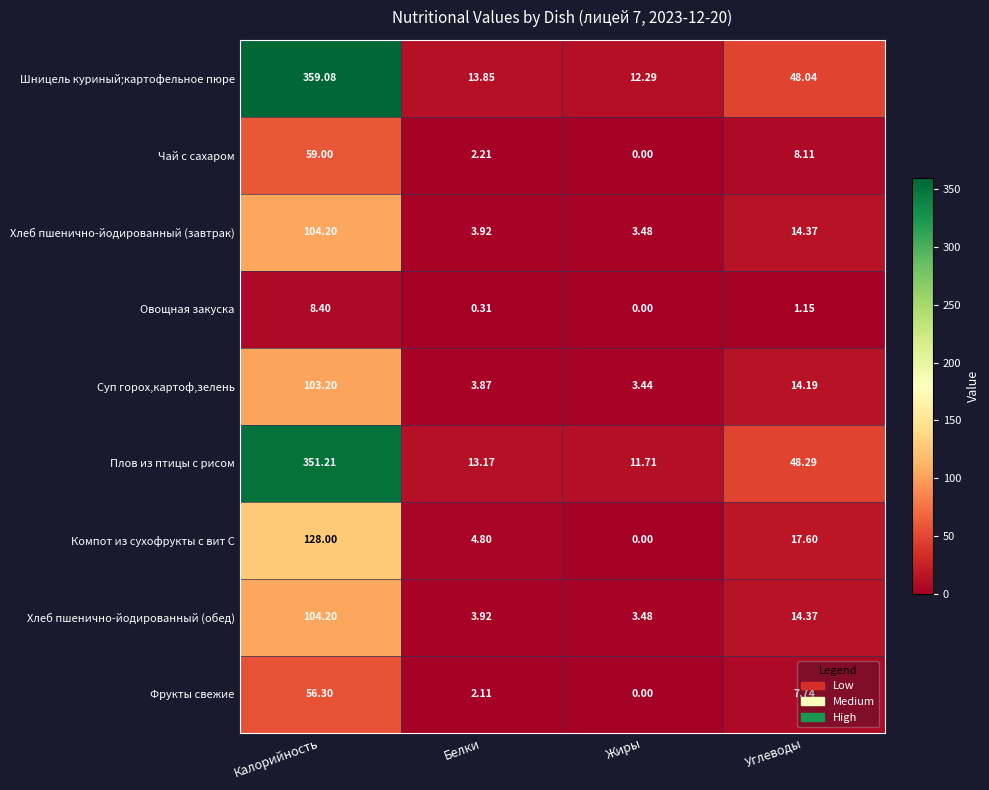

At which label does Фрукты свежие first exceed 7?

Калорийность